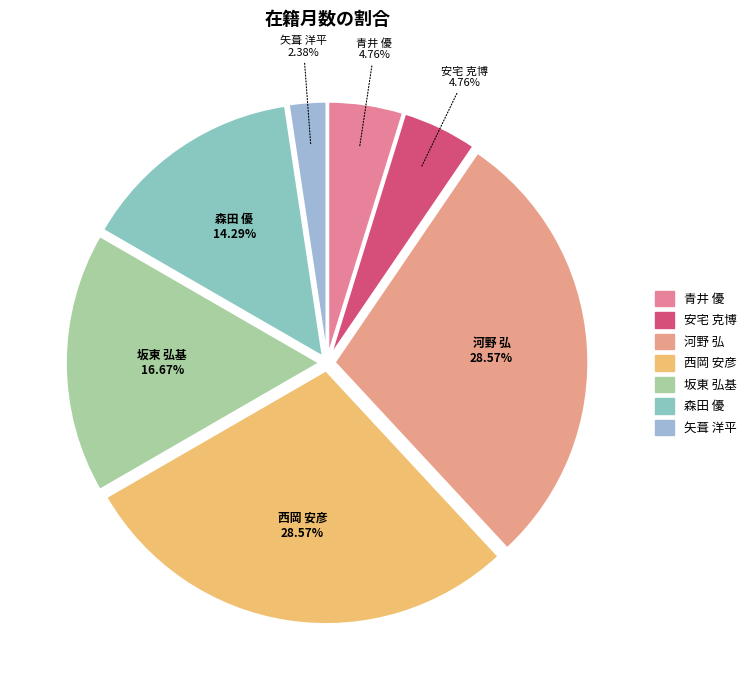

To the nearest percent, what portion does 矢葺 洋平 represent?

2%